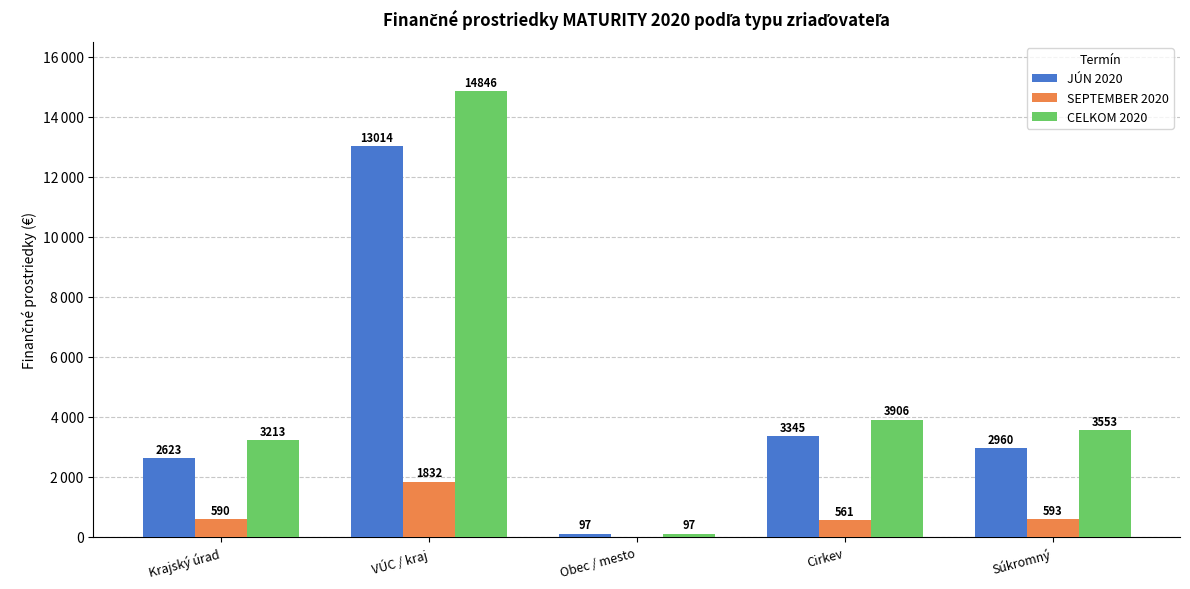

Are the bars horizontal?

No